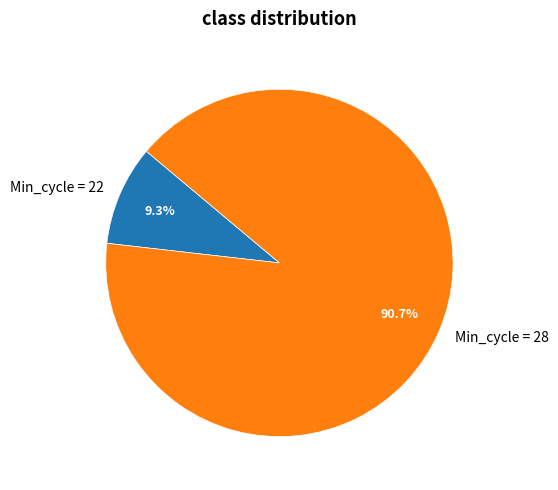

How much of the chart is everything except Min_cycle = 22?

90.7%